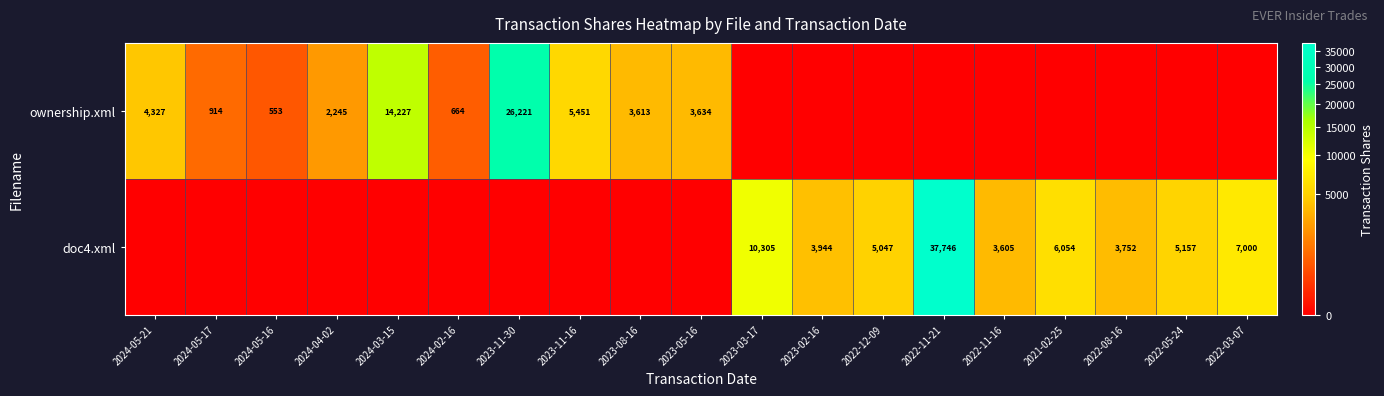

The value of doc4.xml at 2021-02-25 is 6054. True or false?

True